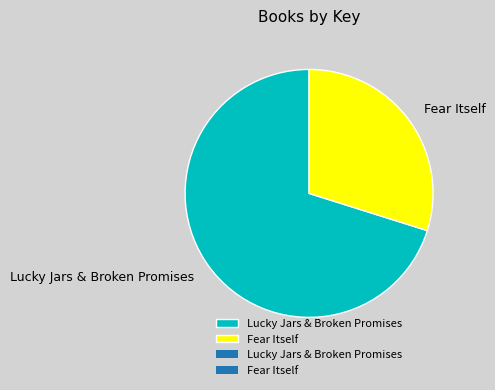

True or false: Fear Itself accounts for 38% of the total.

False